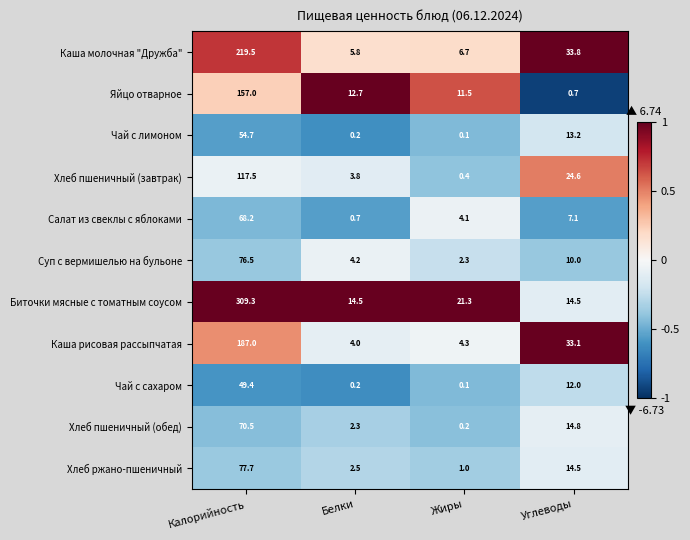

Rank the series by their maximum value, from lowest to highest.

Чай с сахаром, Чай с лимоном, Салат из свеклы с яблоками, Хлеб пшеничный (обед), Суп с вермишелью на бульоне, Хлеб ржано-пшеничный, Хлеб пшеничный (завтрак), Яйцо отварное, Каша рисовая рассыпчатая, Каша молочная "Дружба", Биточки мясные с томатным соусом